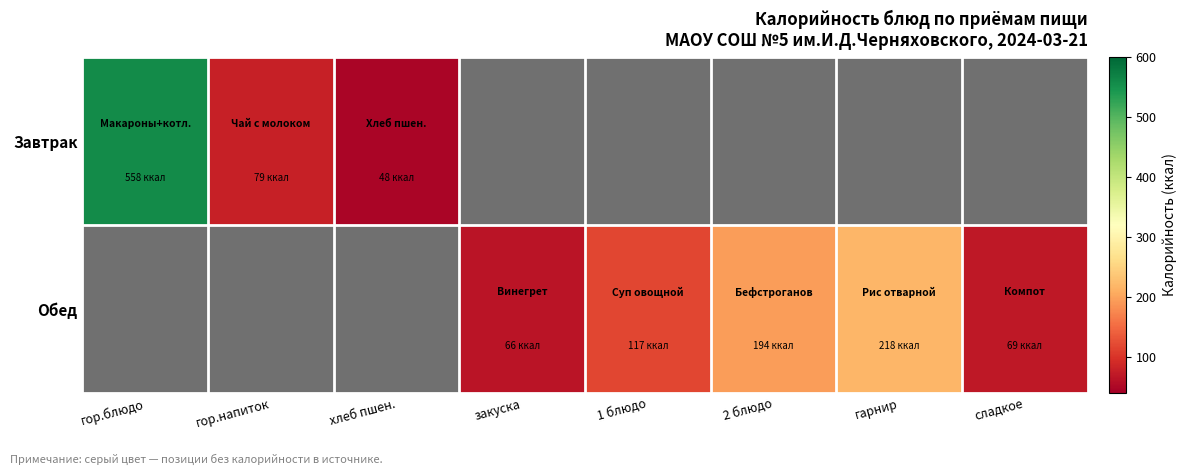

What is the sum of the Обед values at закуска and гарнир?

284.0